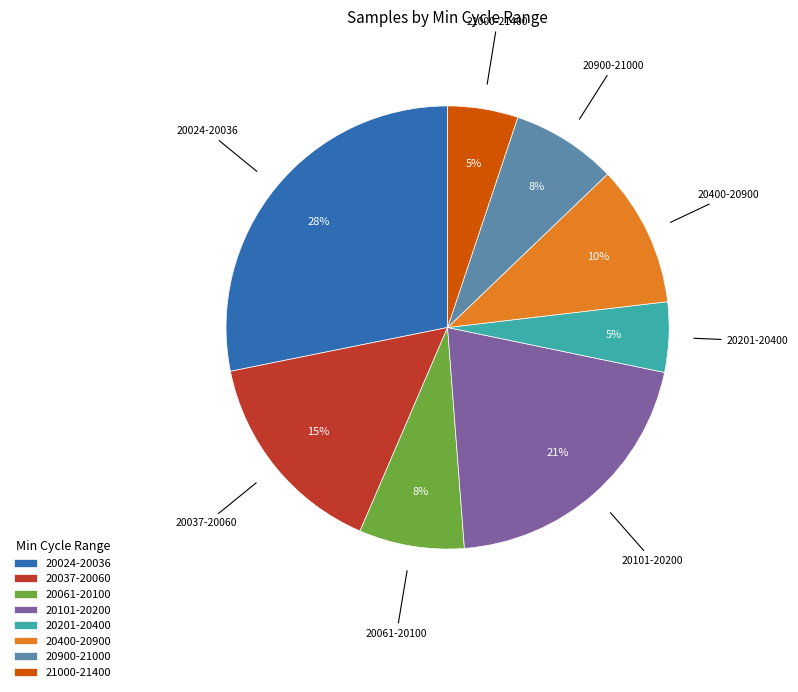

Between 20037-20060 and 20101-20200, which is larger?

20101-20200